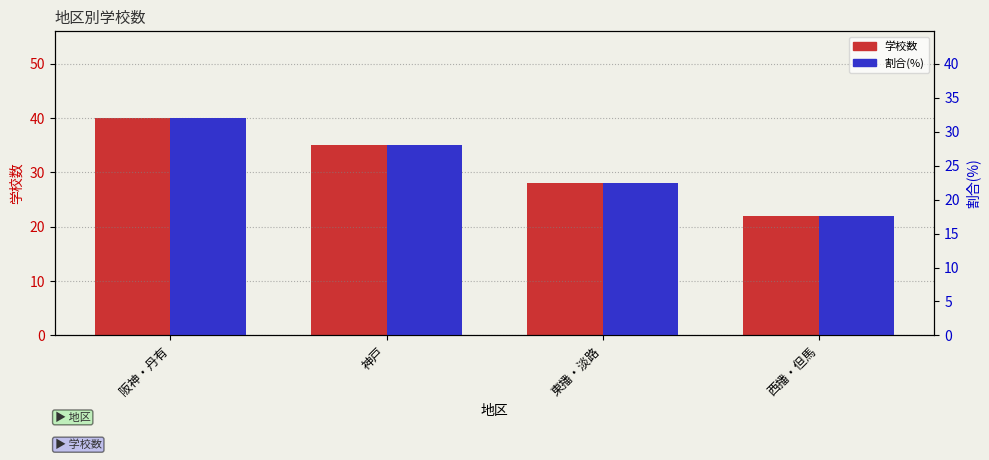

How many values in the 学校数 series are below 35?

2